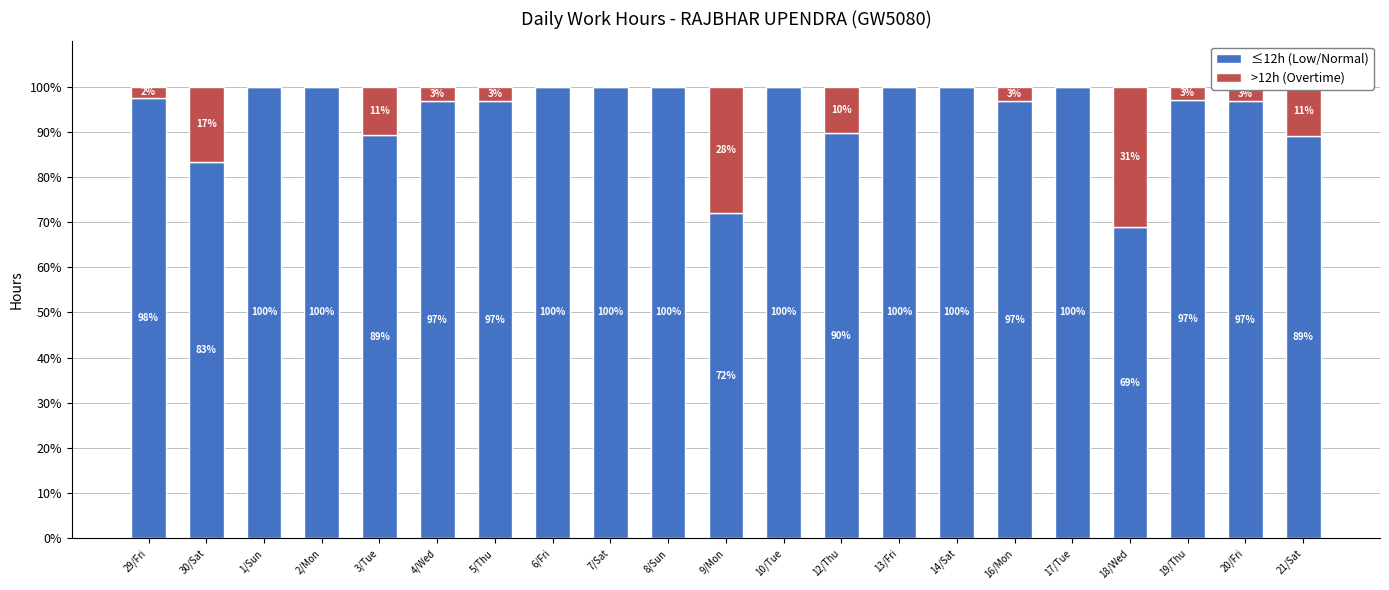

Where is ≤12h (Low/Normal) nearest to the value 84?

30/Sat